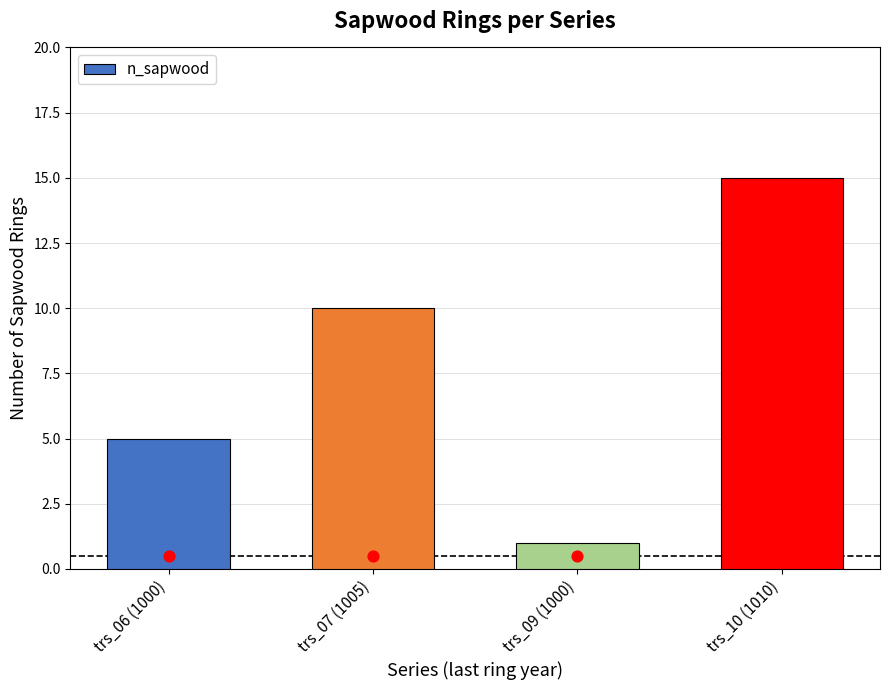

Which has a higher value, trs_09 (1000) or trs_06 (1000)?

trs_06 (1000)